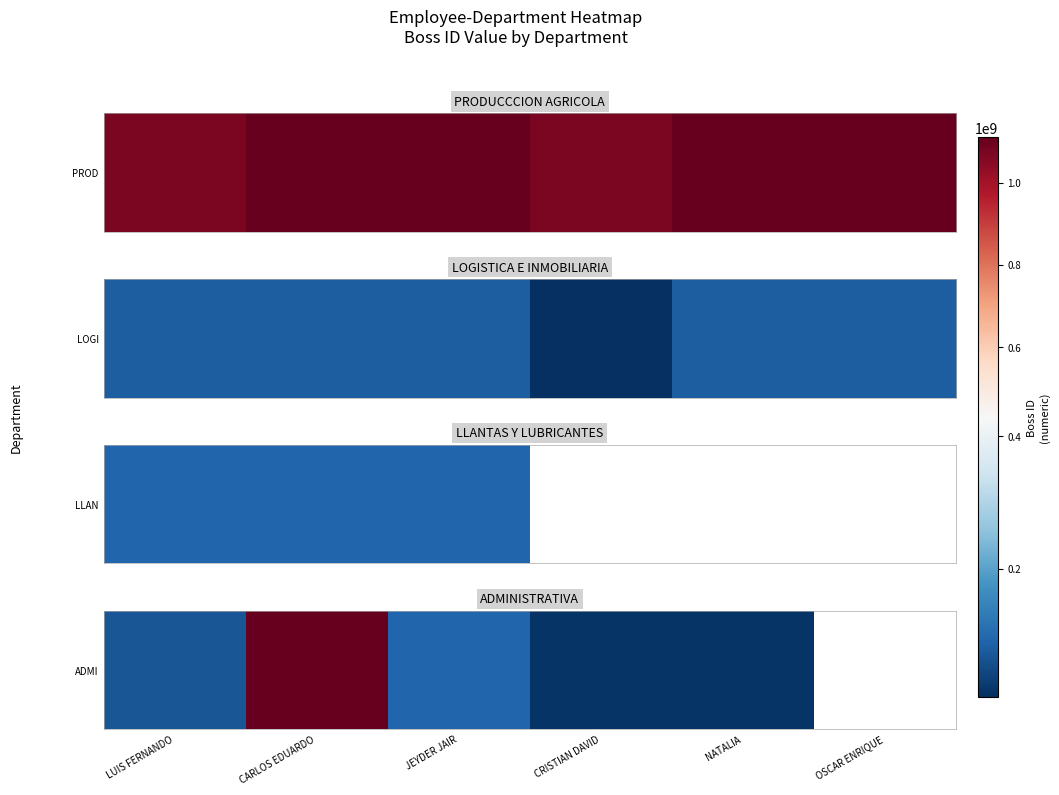

At which category does the chart reach its peak across all series?

CARLOS EDUARDO